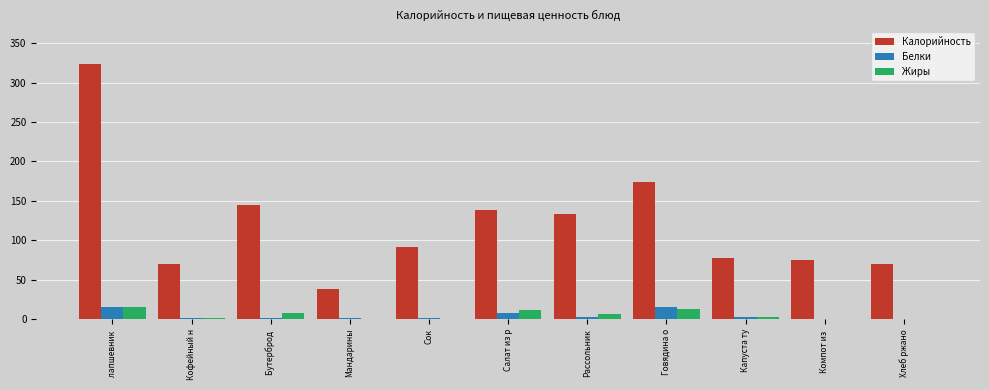

Count the Жиры values in the range 0 to 11.

9